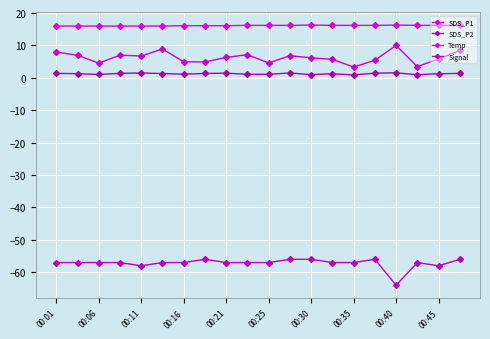

Which category has the highest value in the SDS_P1 series?

00:40